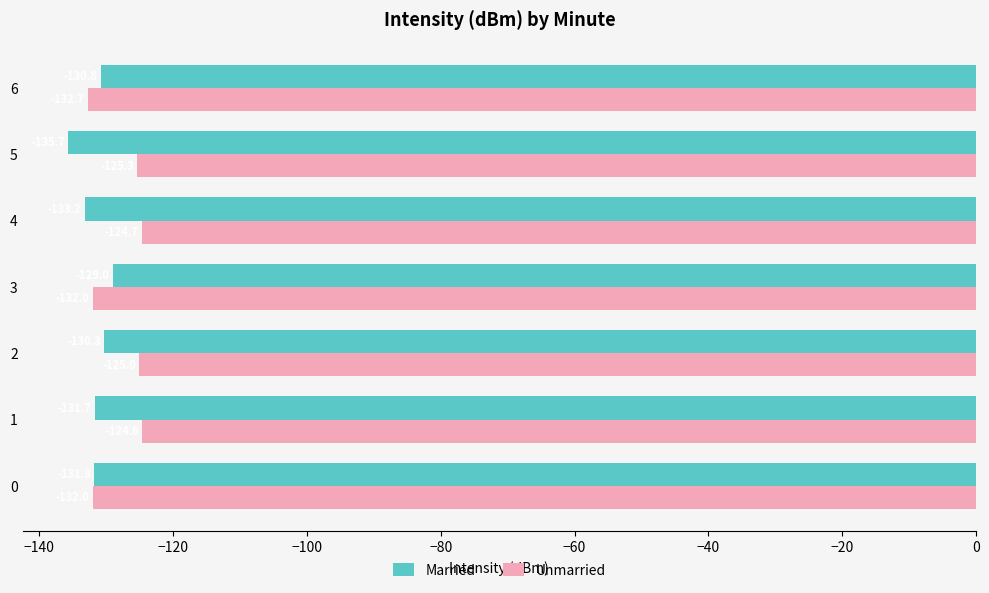

Read the Married value at 5.

-135.7